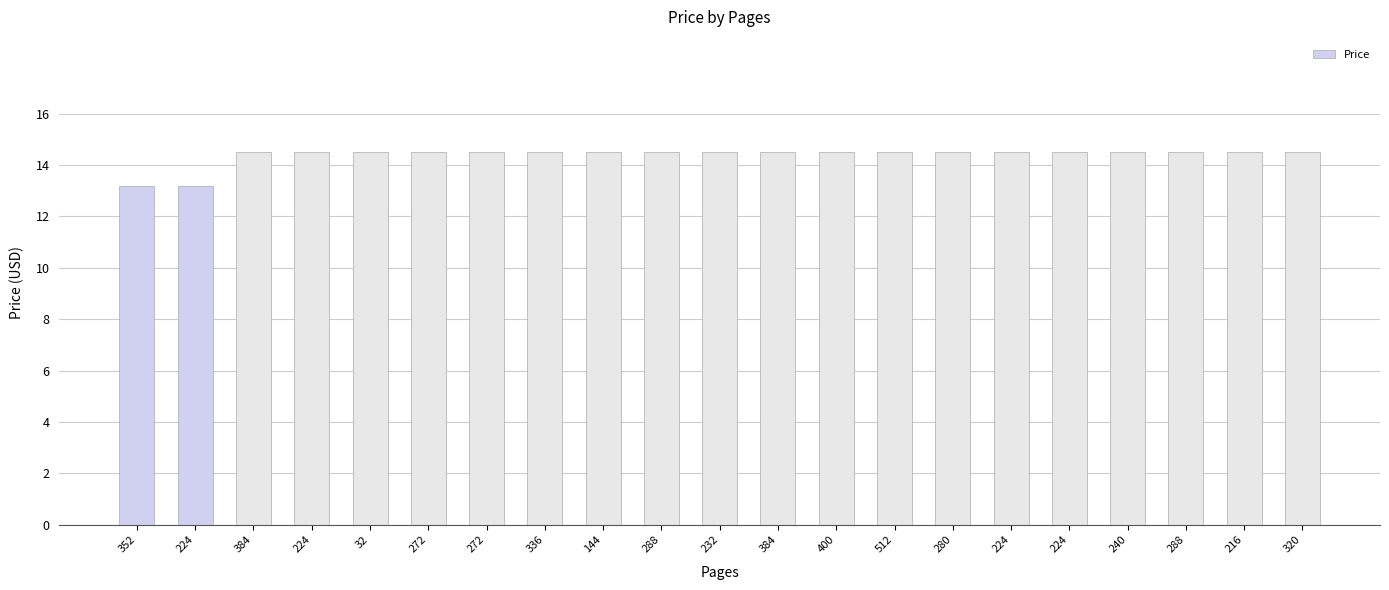

Reading right to left, extract all data points from this chart.

320=14.5	216=14.5	288=14.5	240=14.5	224=14.5	224=14.5	280=14.5	512=14.5	400=14.5	384=14.5	232=14.5	288=14.5	144=14.5	336=14.5	272=14.5	272=14.5	32=14.5	224=14.5	384=14.5	224=13.2	352=13.2